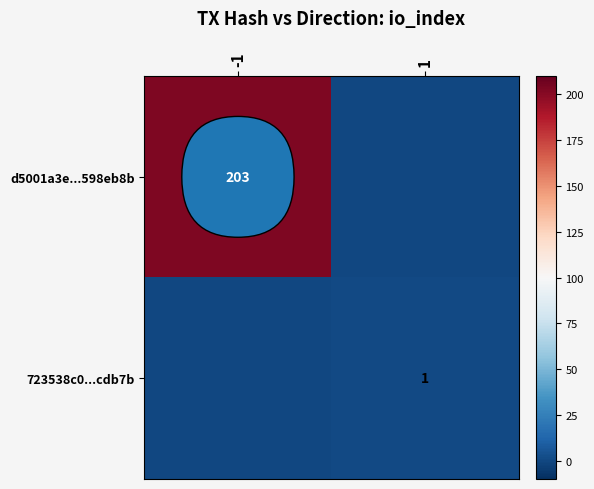

Is the value of d5001a3e...598eb8b at -1 greater than the value of 723538c0...cdb7b at 1?

Yes